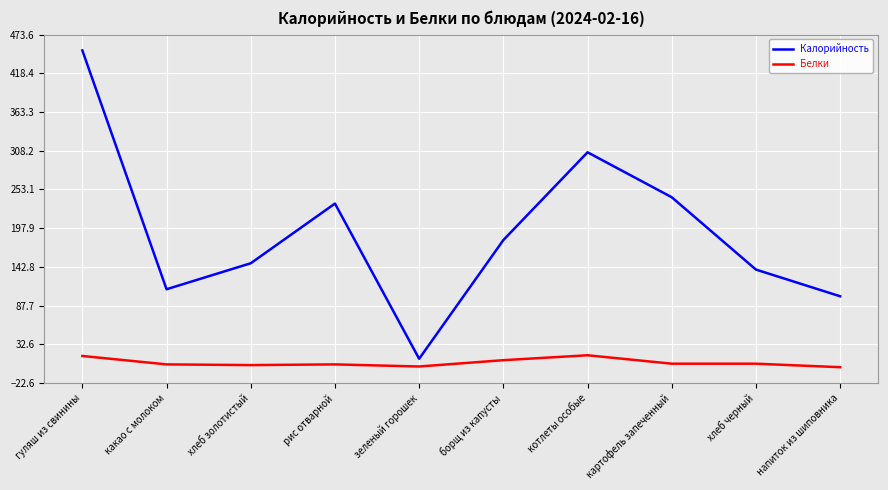

True or false: Белки and Калорийность cross at least once.

False